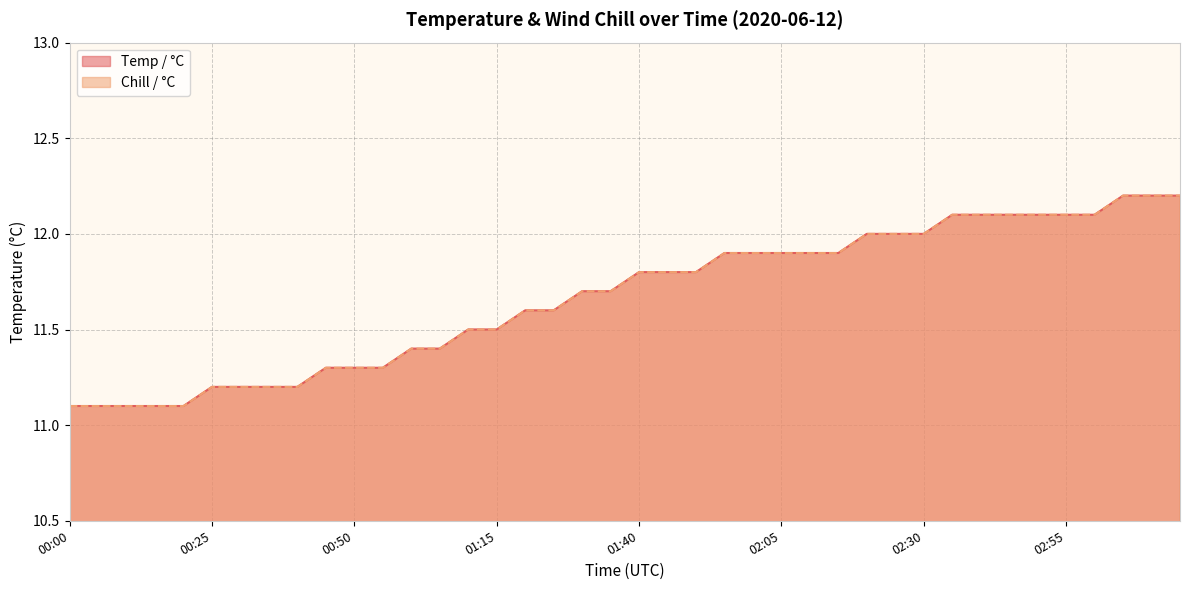

What is the label of the 28th point from the right?

01:00